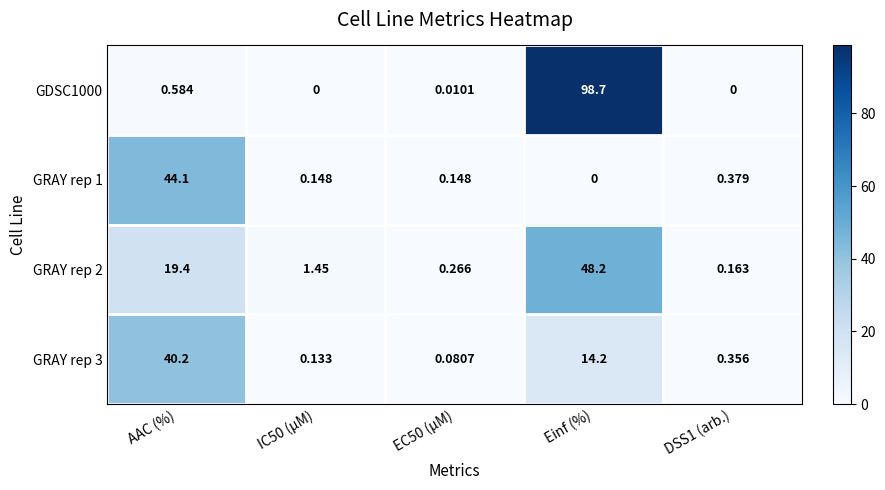

Where does the GRAY rep 2 series first go above 1?

AAC (%)